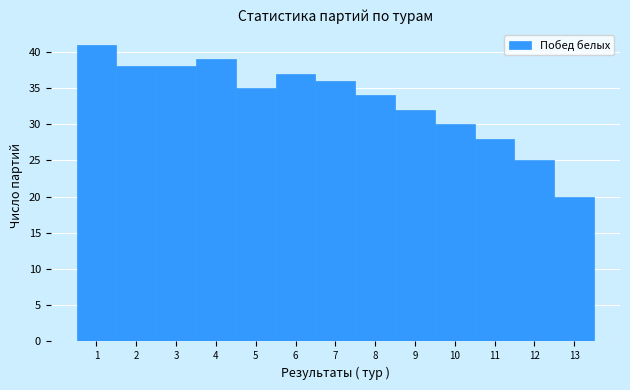

How tall is the bar that spans 6.5 to 7.5 on the x-axis? The values are not printed on the chart, so give them approximately, as read against the axis.

36